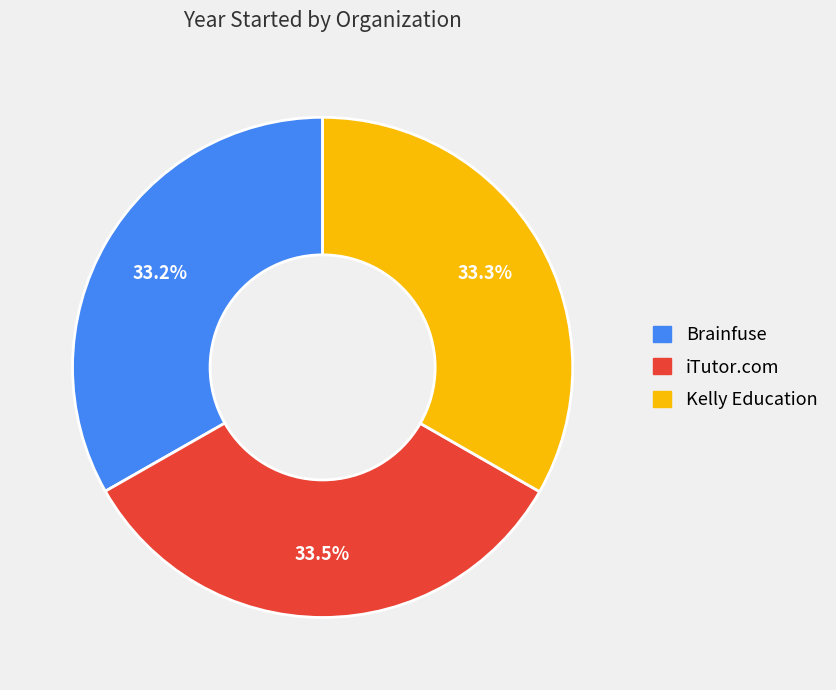

How many segments does this pie chart have?

3